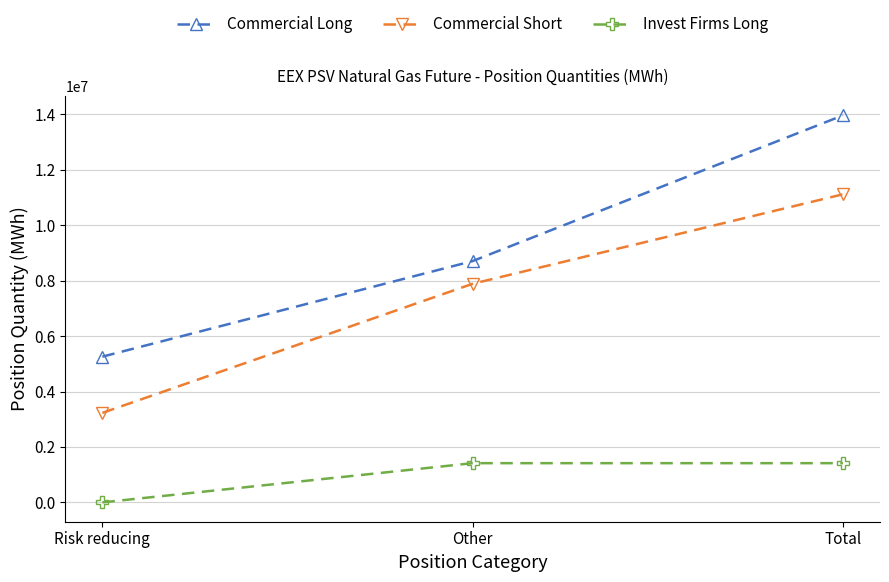

The value of Commercial Long at Risk reducing is 5258352. True or false?

True